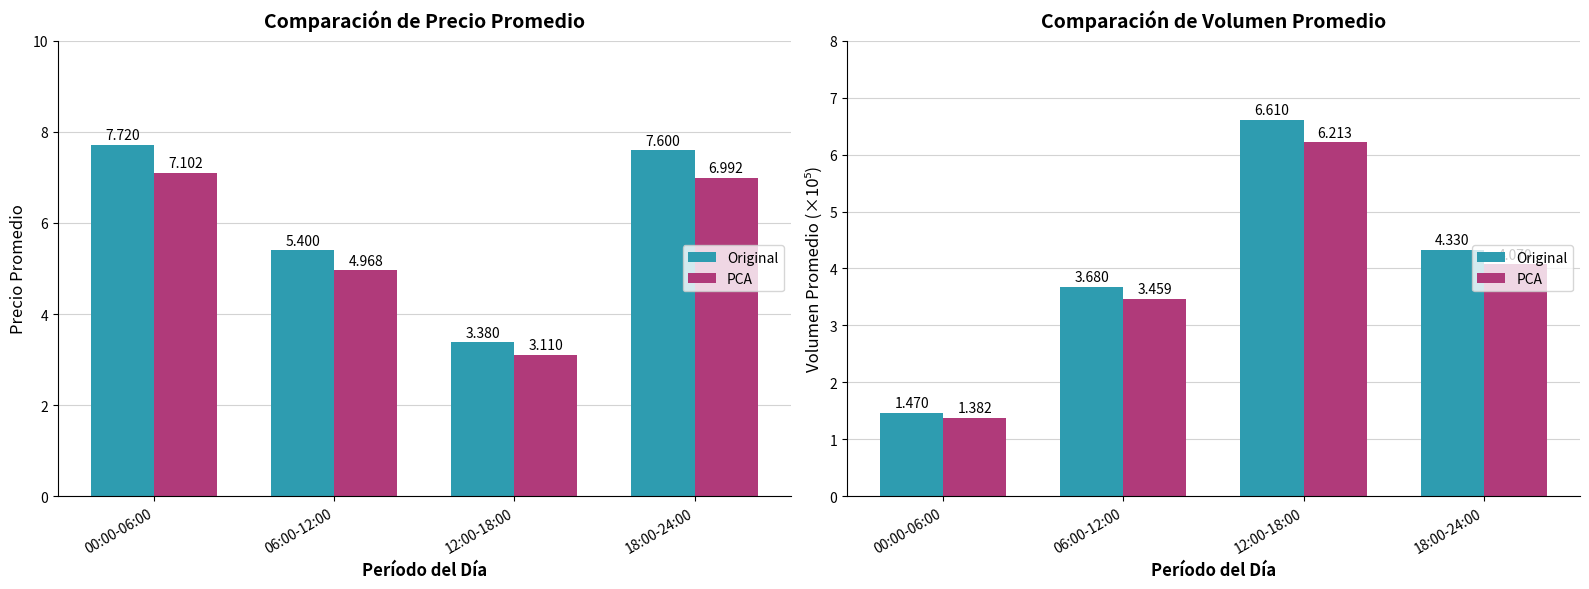

What is the average value of the Original series?

4.0